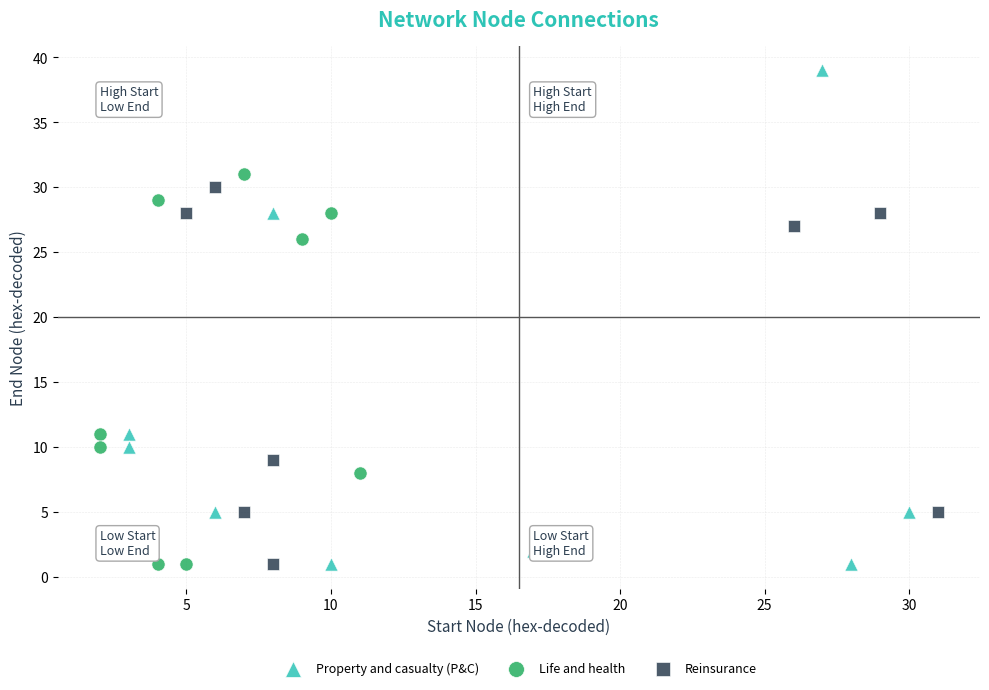

Which series has the largest Y range (max minus min)?

Property and casualty (P&C)